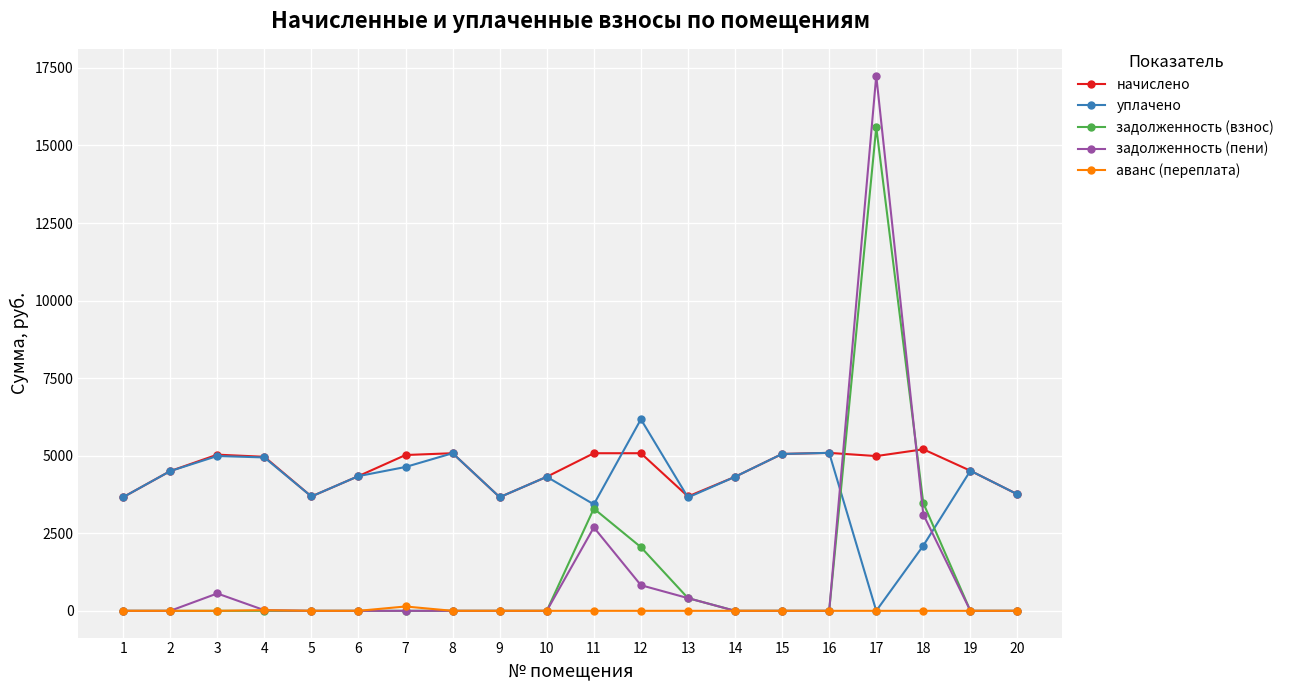

Which series has the largest range (max minus min)?

задолженность (пени)